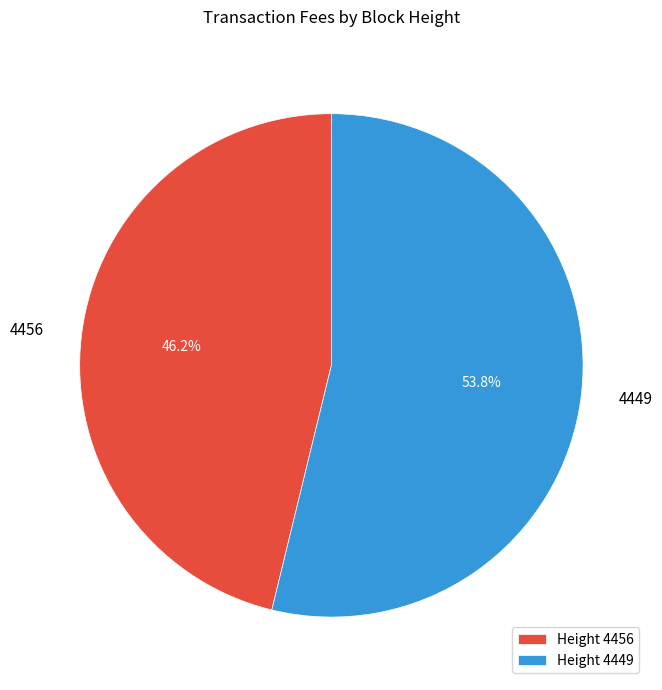

Which category has the biggest portion of the pie?

Height 4449